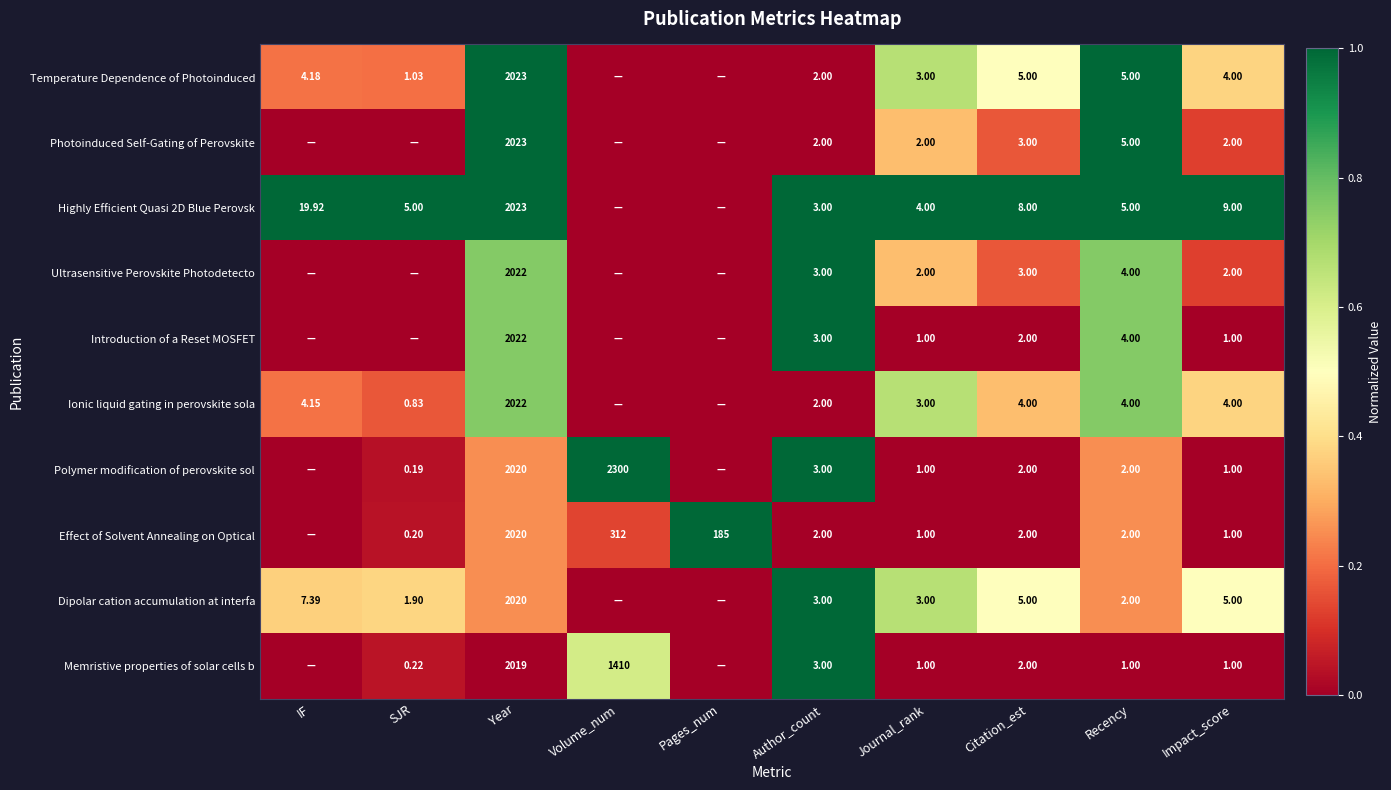

Is the value of Temperature Dependence of Photoinduced at Impact_score greater than the value of Dipolar cation accumulation at interfa at Author_count?

Yes